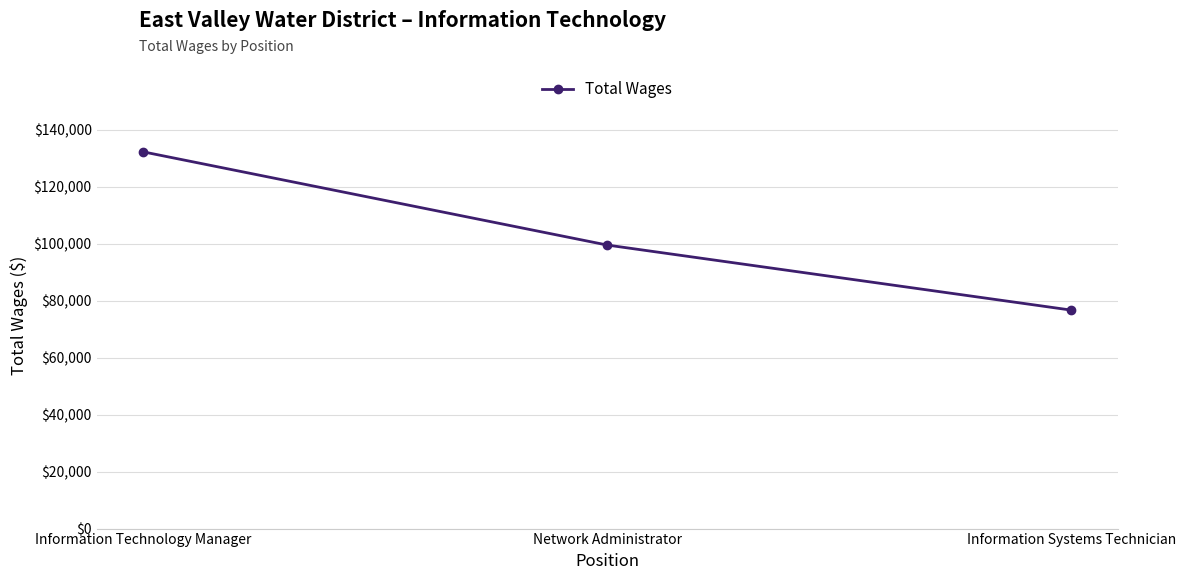

Count the number of data series in this chart.

1